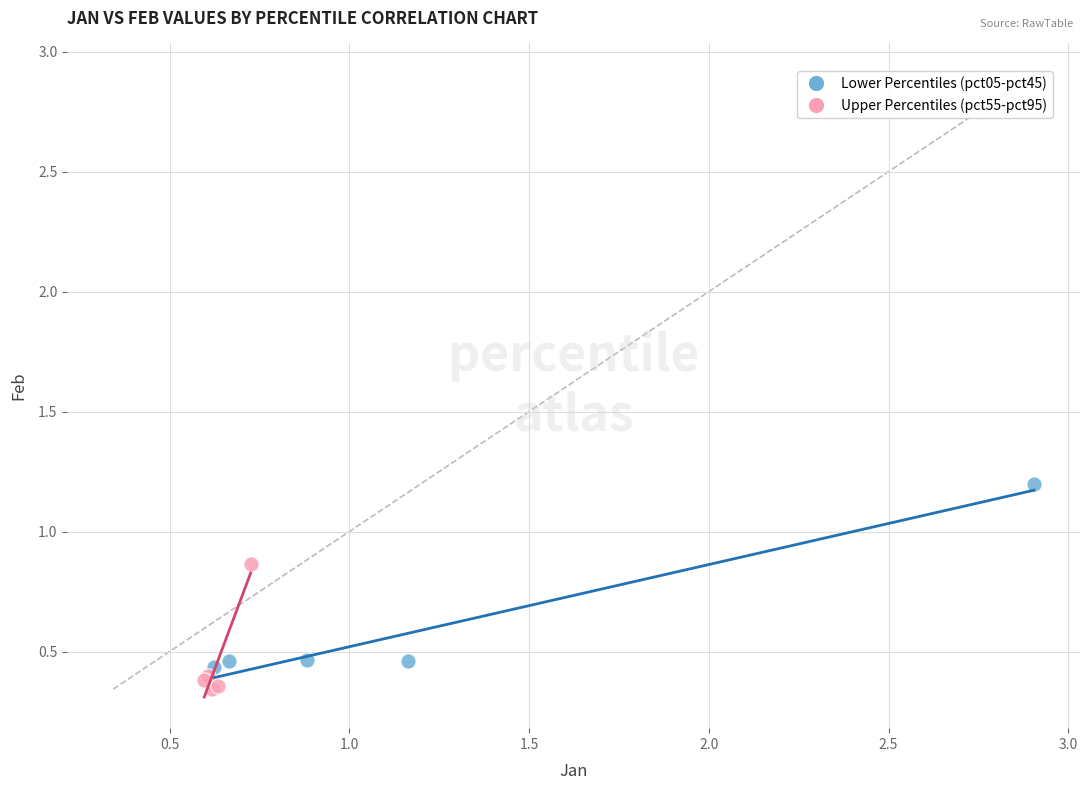

Which series reaches the minimum Y coordinate?

Upper Percentiles (pct55-pct95)